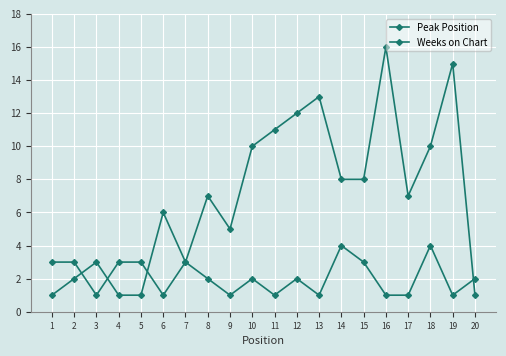

At which category is the sum across all series the highest?

16